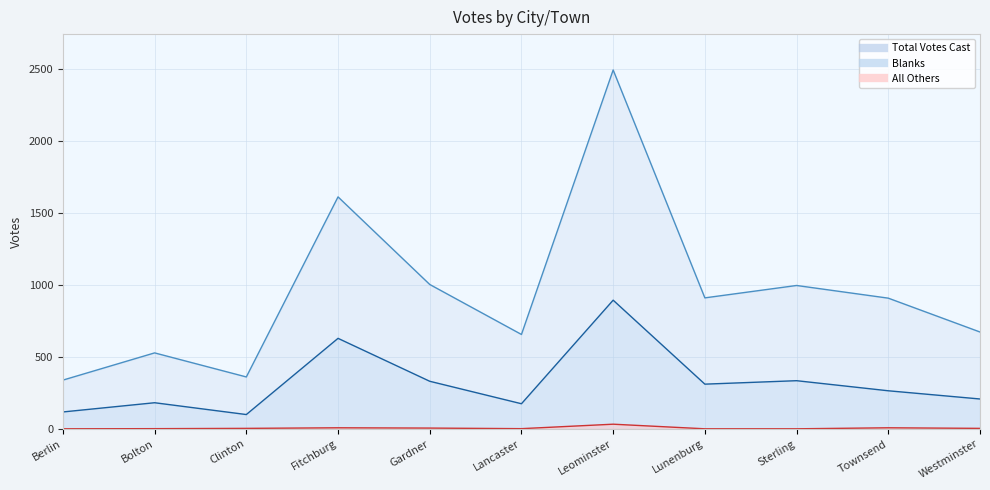

True or false: All Others and Blanks cross at least once.

False